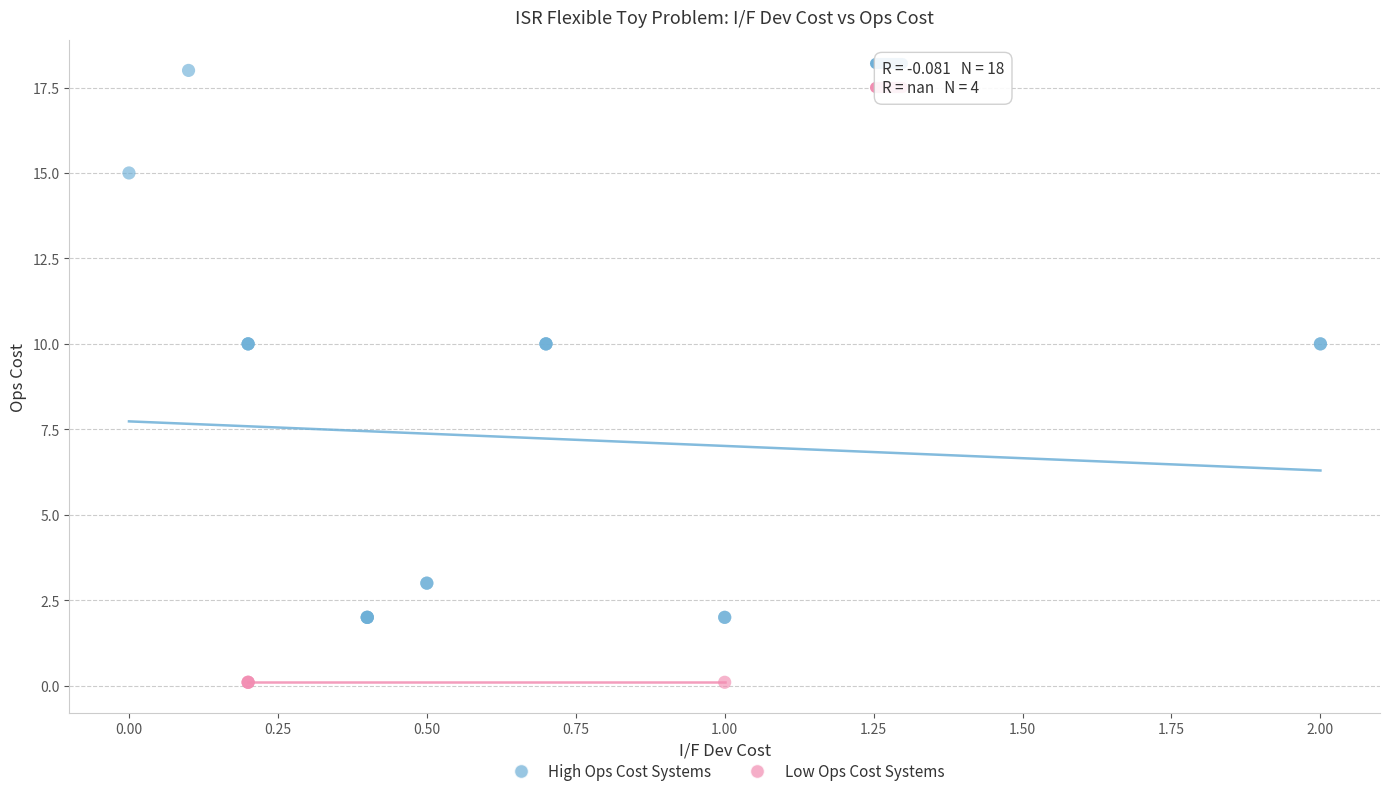

Which series contains the lowest Y value?

Low Ops Cost Systems